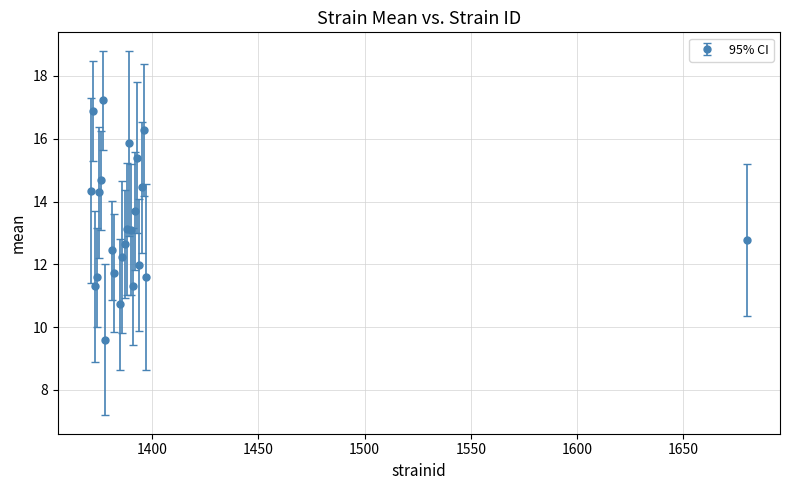

What is the average value?

13.3